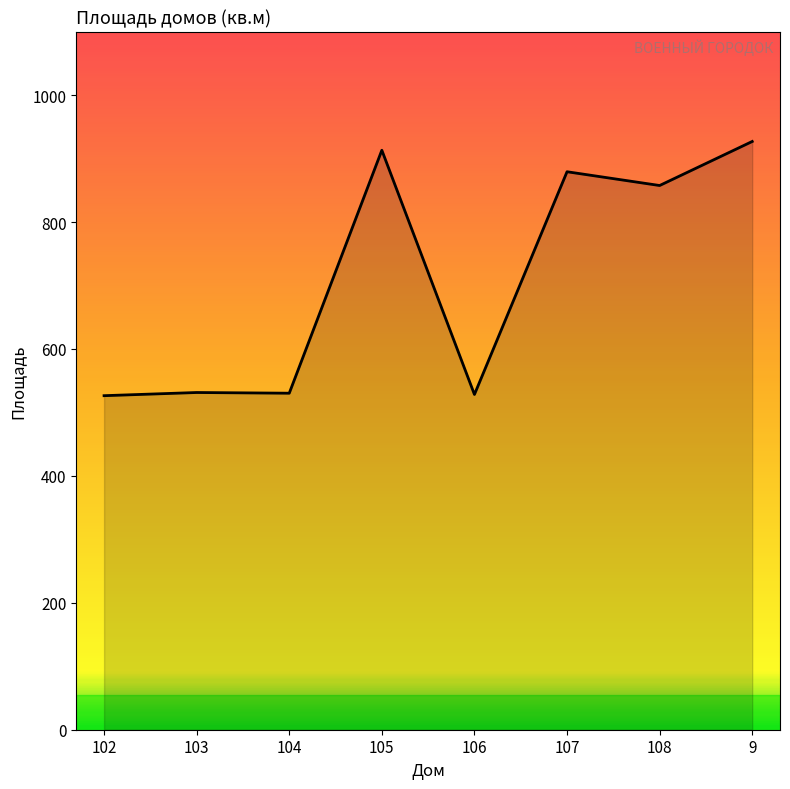

True or false: the data shows 857.6 at 108.

True